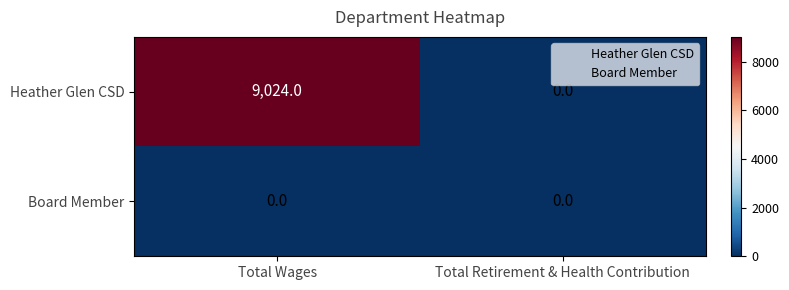

Reading left to right, extract all data points from this chart.

Heather Glen CSD: Total Wages=9024	Total Retirement & Health Contribution=0
Board Member: Total Wages=0	Total Retirement & Health Contribution=0